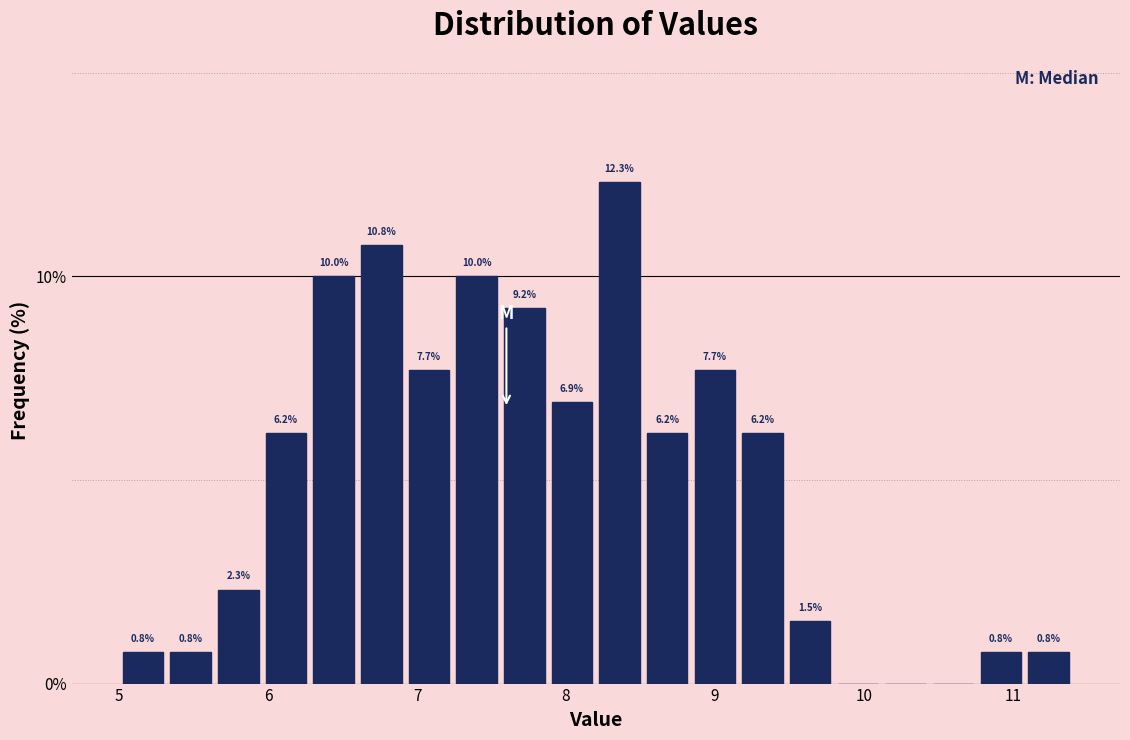

Around what value on the x-axis is the tallest bar? Give the approximate position of its centre, as read against the axis.

8.4